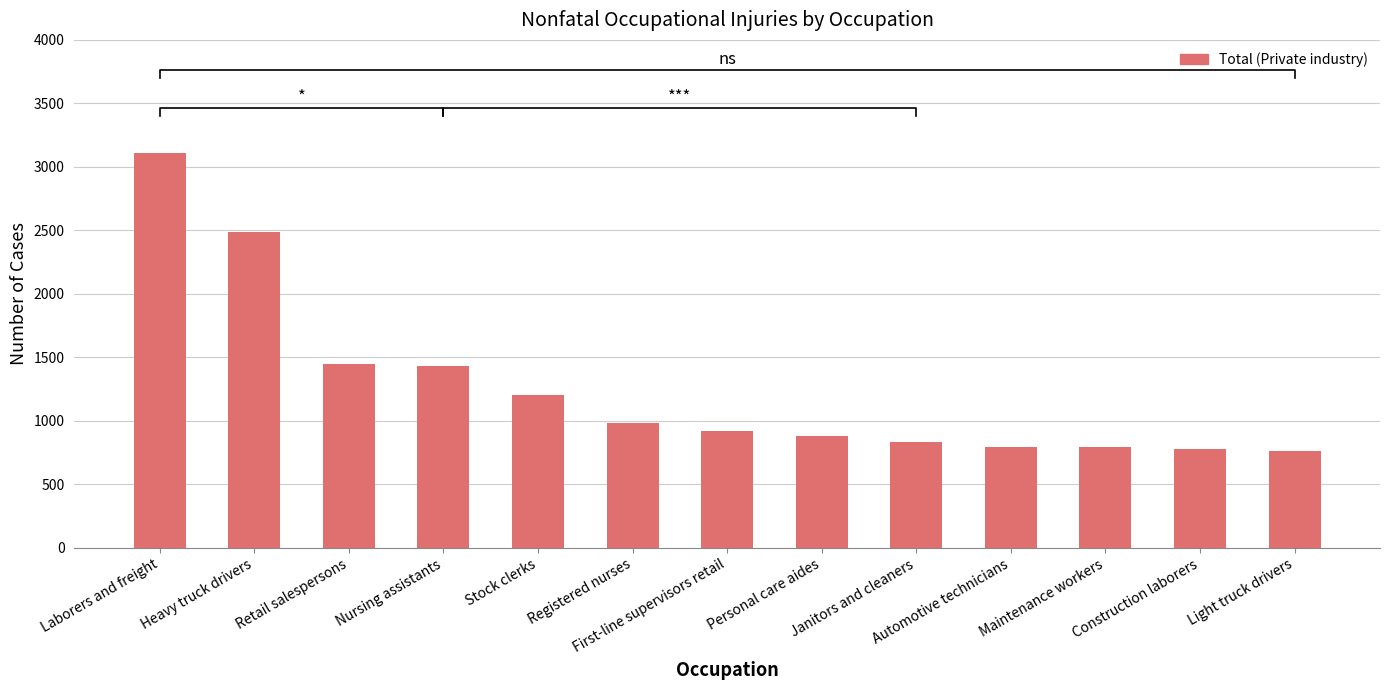

What value does the data have at Personal care aides, to the nearest 50?

900